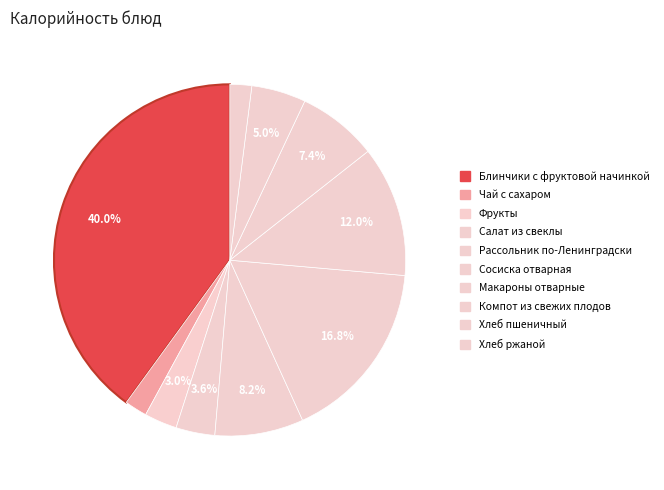

True or false: Фрукты accounts for 16% of the total.

False